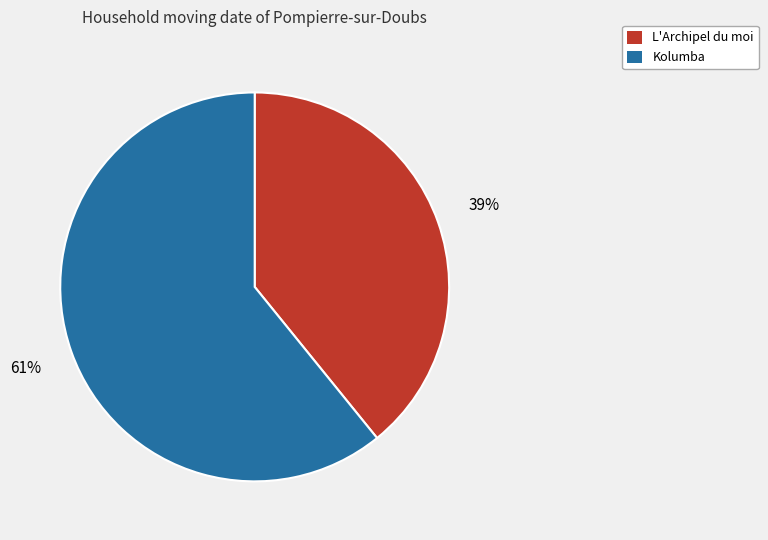

Between Kolumba and L'Archipel du moi, which is larger?

Kolumba